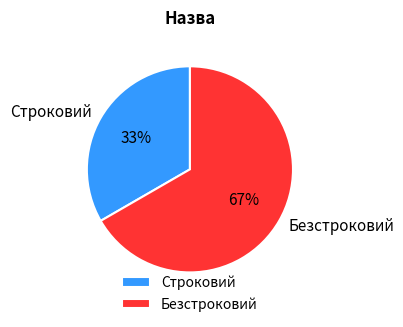

Is Безстроковий the majority of the pie?

Yes